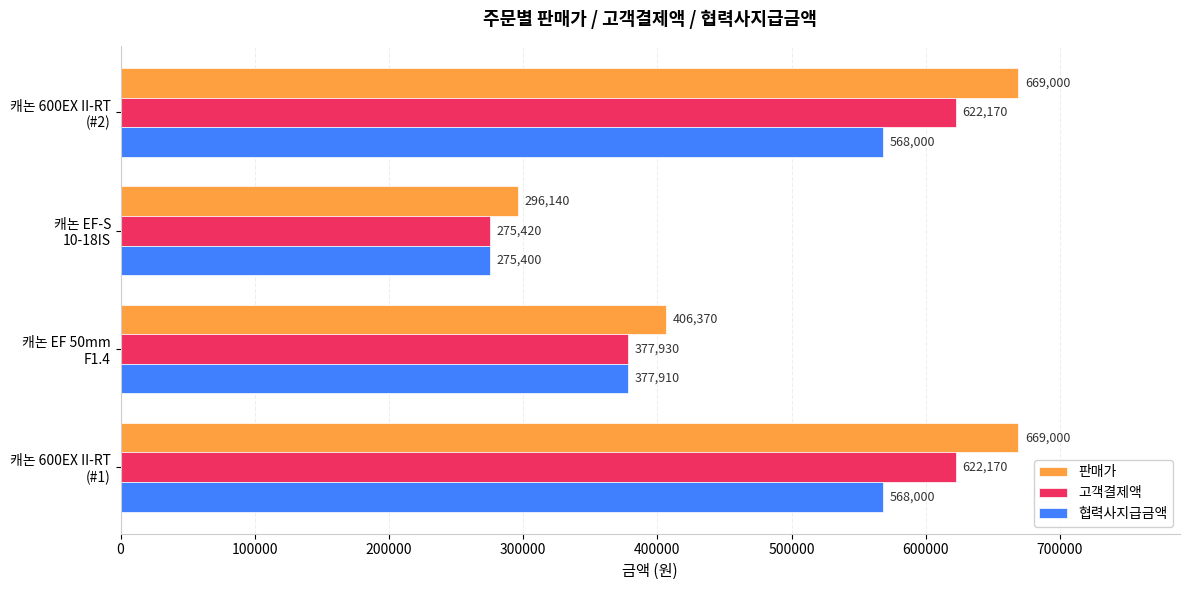

What is the difference between the second highest and second lowest values in the 협력사지급금액 series?

190090